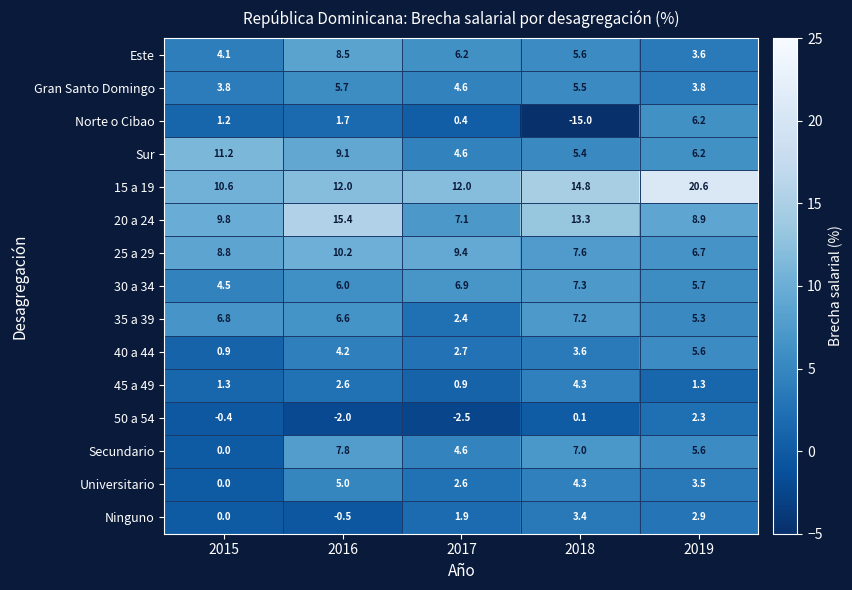

What is the average value of the 30 a 34 series?

6.1